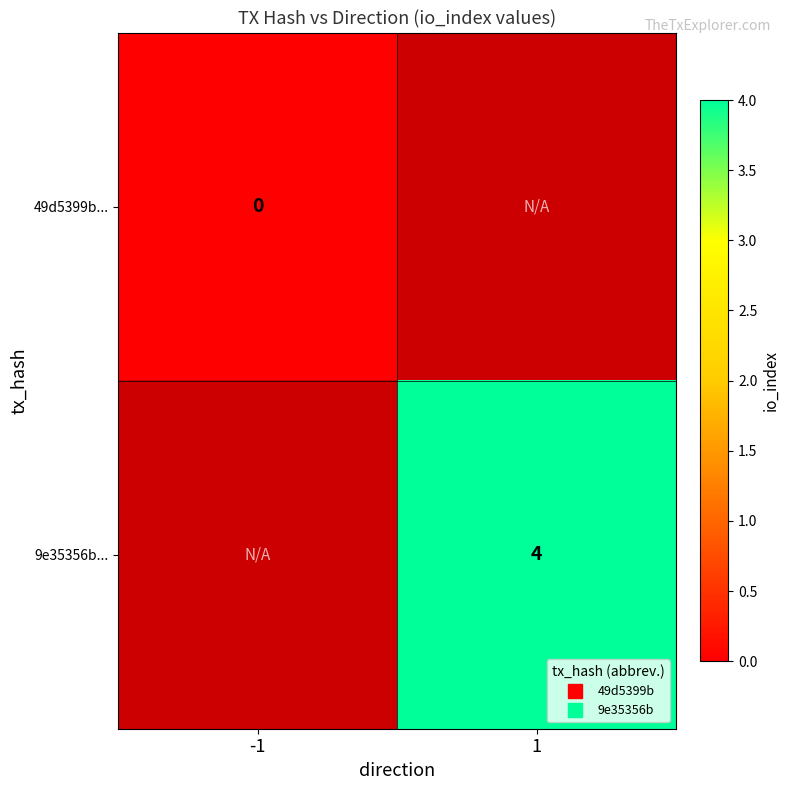

At which category does the chart reach its peak across all series?

1